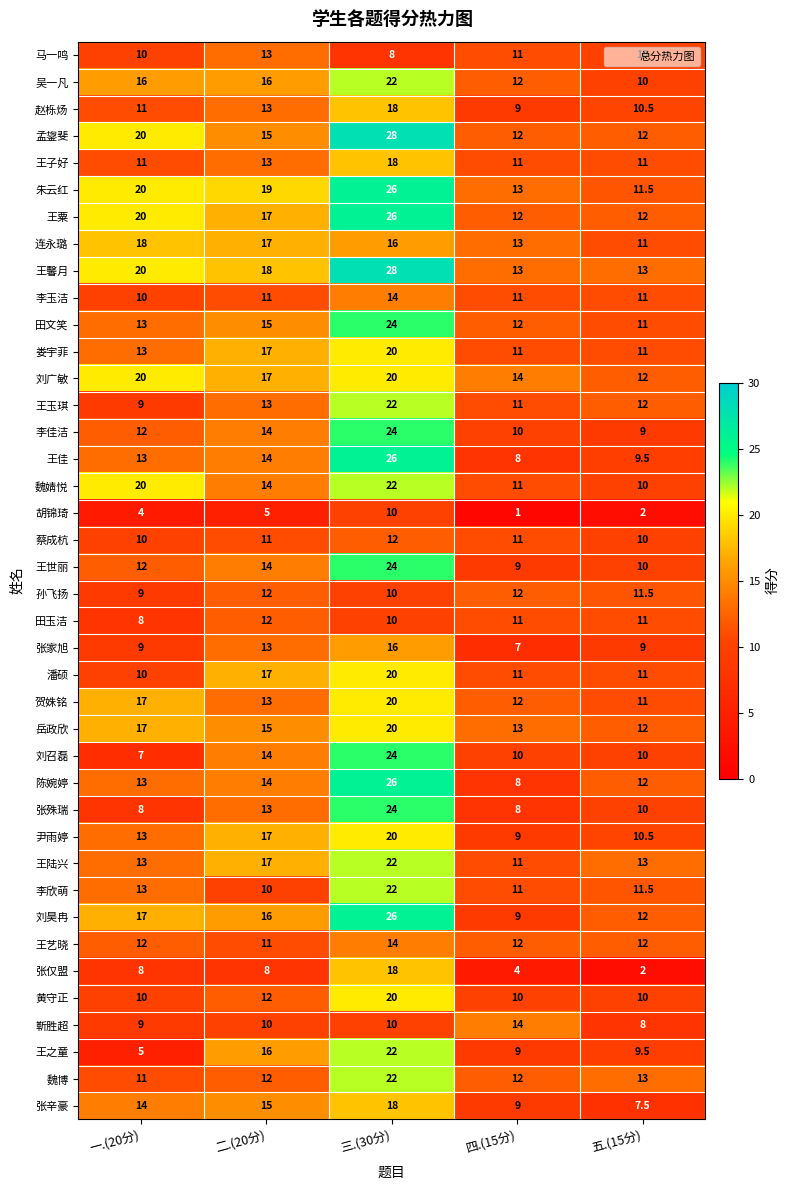

Is it true that 王陆兴 equals 22.0 at 三.(30分)?

True